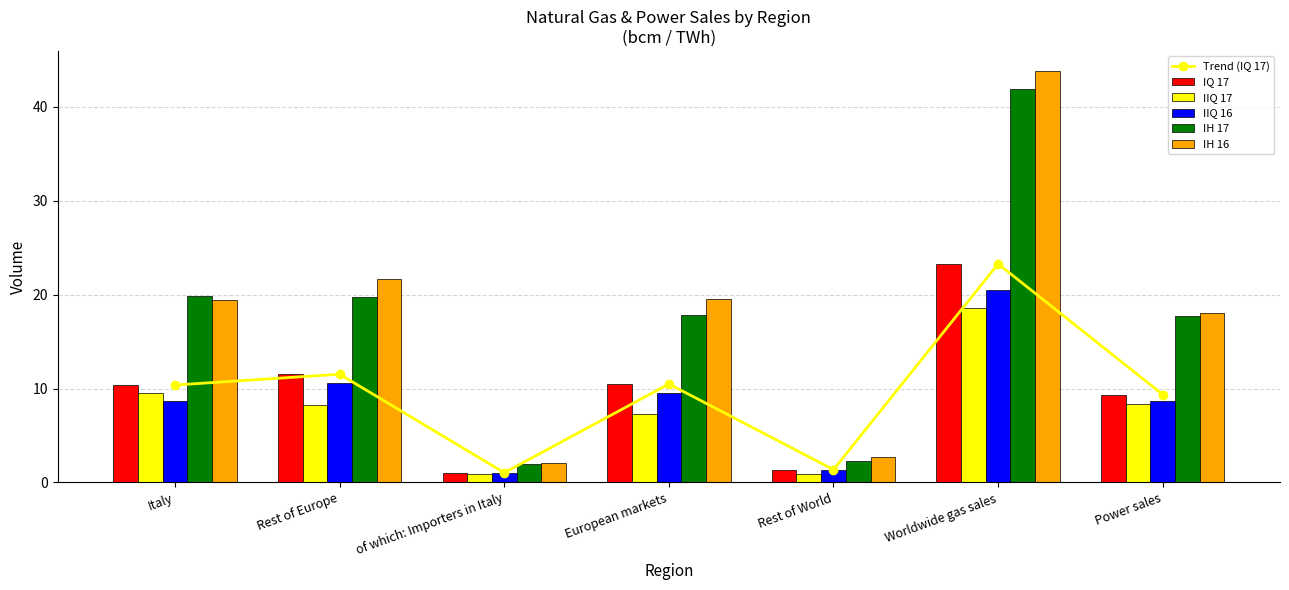

List the series in order of their peak value, lowest first.

IIQ 17, IIQ 16, Trend (IQ 17), IQ 17, IH 17, IH 16